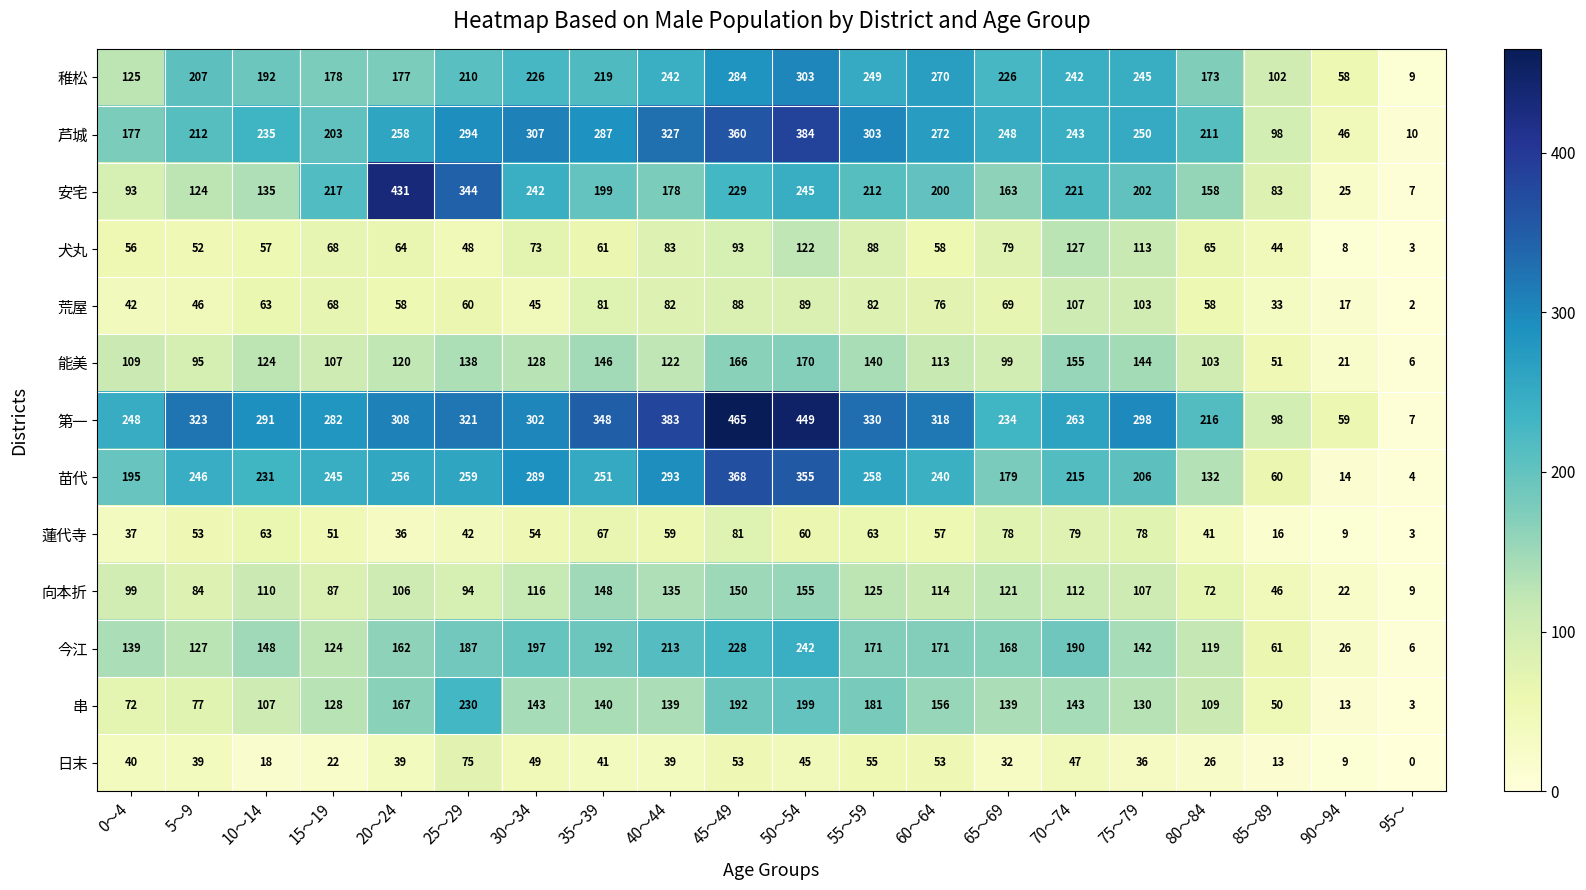

How many categories are shown in the chart?

20